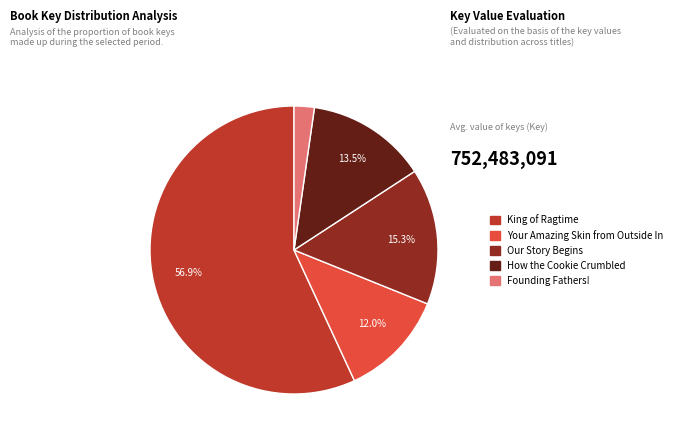

What percentage is the Our Story Begins slice, to the nearest percent?

15%